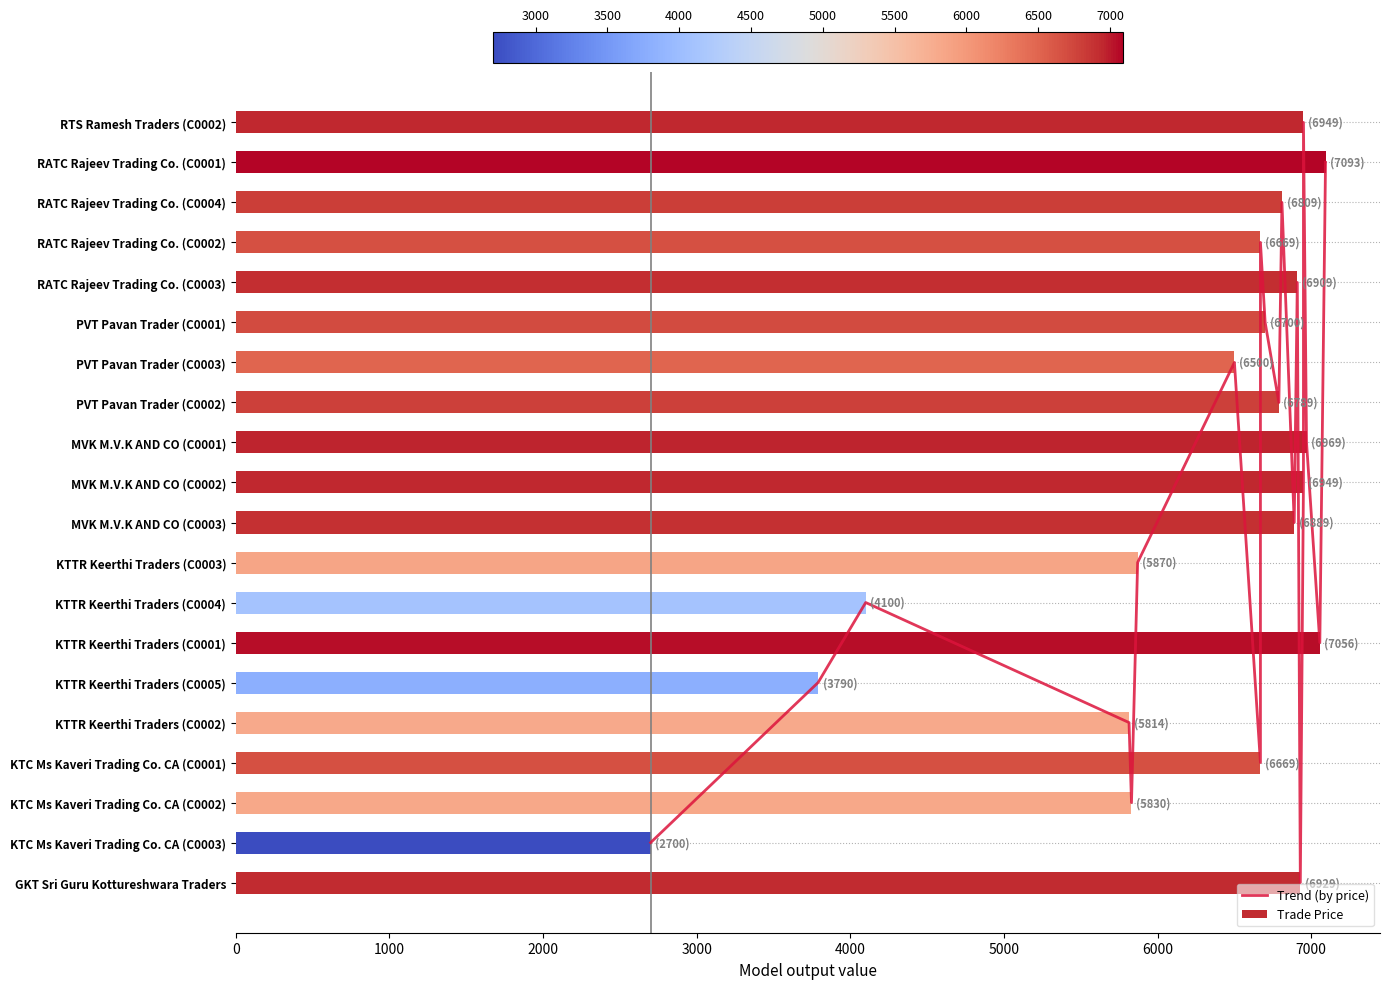

At how many categories does at least one series exceed 5554?

17